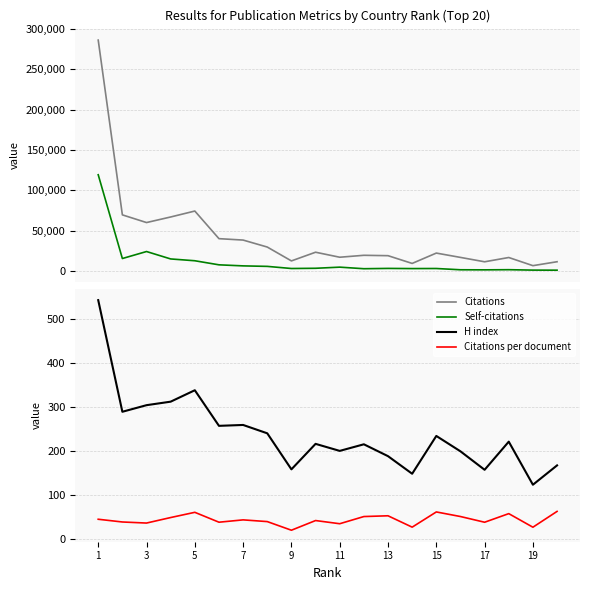

The value of Citations per document at 9 is 41.0. True or false?

False